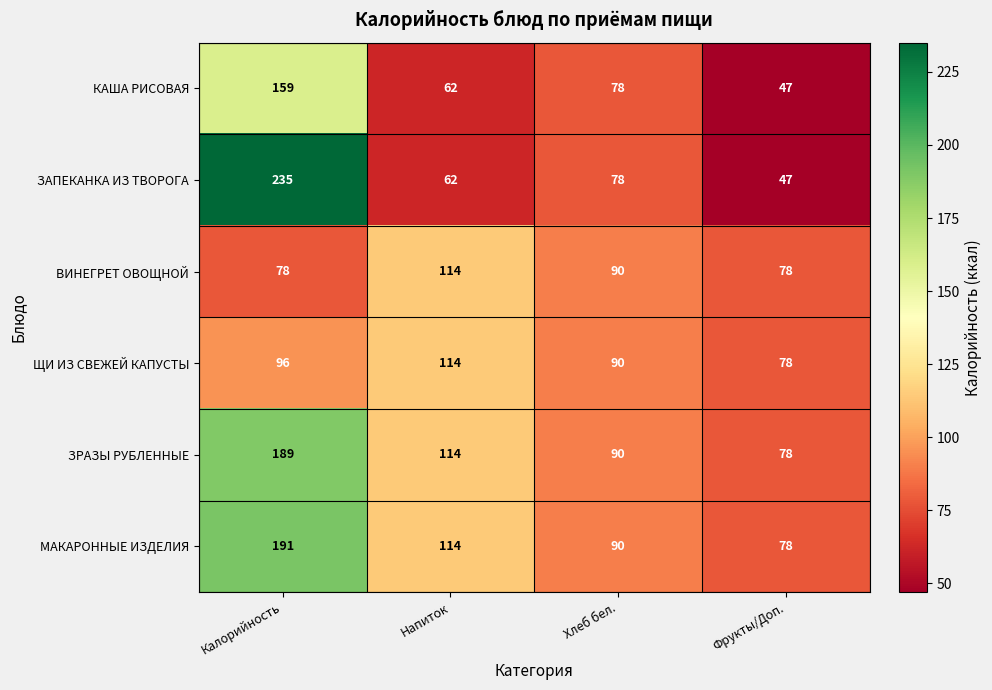

Which category has the highest value across all series?

Калорийность